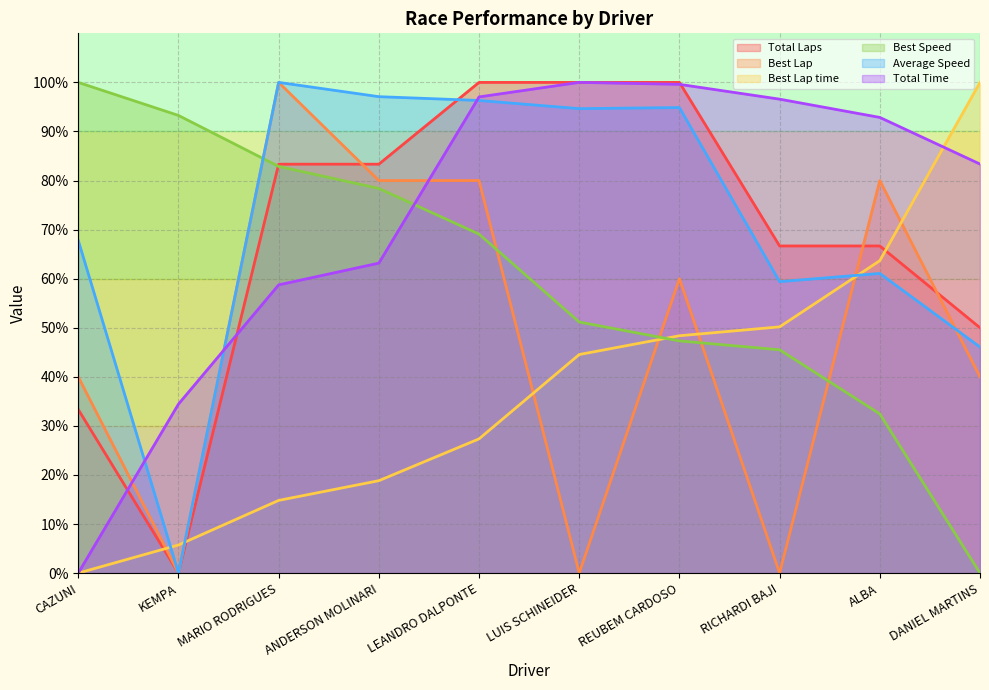

What is the spread (max minus min) of values at DANIEL MARTINS?

100.0